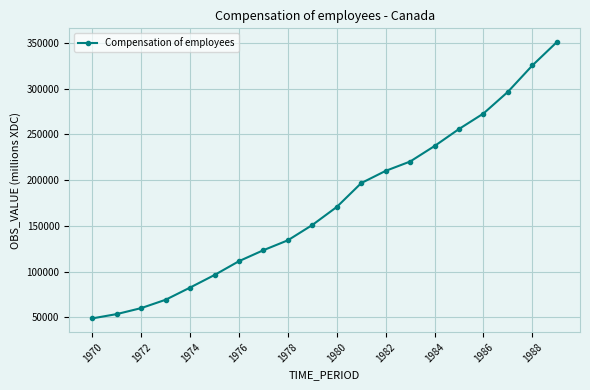

True or false: the data has more than 0 interior local peaks.

False